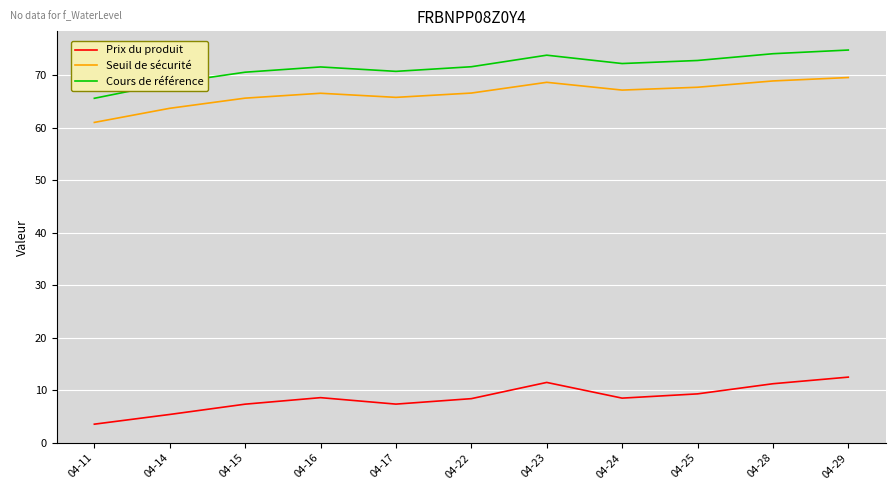

Which category has the lowest value in the Seuil de sécurité series?

04-11